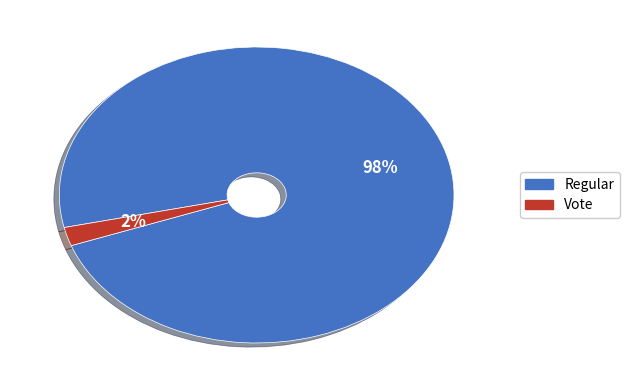

To the nearest percent, what is the difference between the largest and smallest slice percentages?

96%